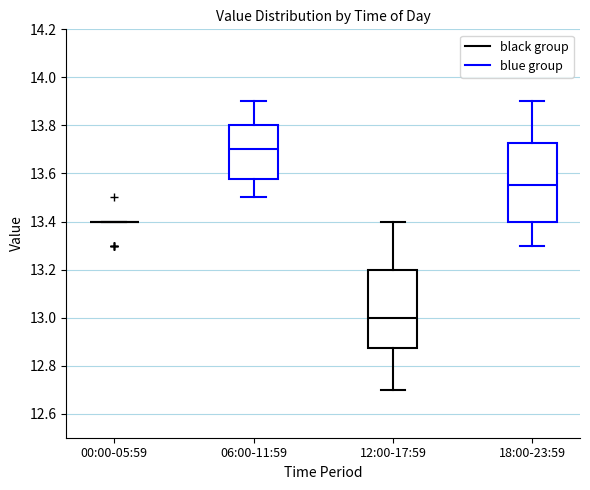

Reading left to right, transcribe this box plot: for each box, give where its median line is, the range the box spans, and where its two whiskers end, as read against the y-axis. The values are not printed on the chart, so give them approximately, as read against the axis.

00:00-05:59: box collapsed to a line at 13.40, whiskers 13.40 to 13.40
06:00-11:59: median 13.70, box 13.58 to 13.80, whiskers 13.50 to 13.90
12:00-17:59: median 13.00, box 12.88 to 13.20, whiskers 12.70 to 13.40
18:00-23:59: median 13.56, box 13.40 to 13.72, whiskers 13.30 to 13.90